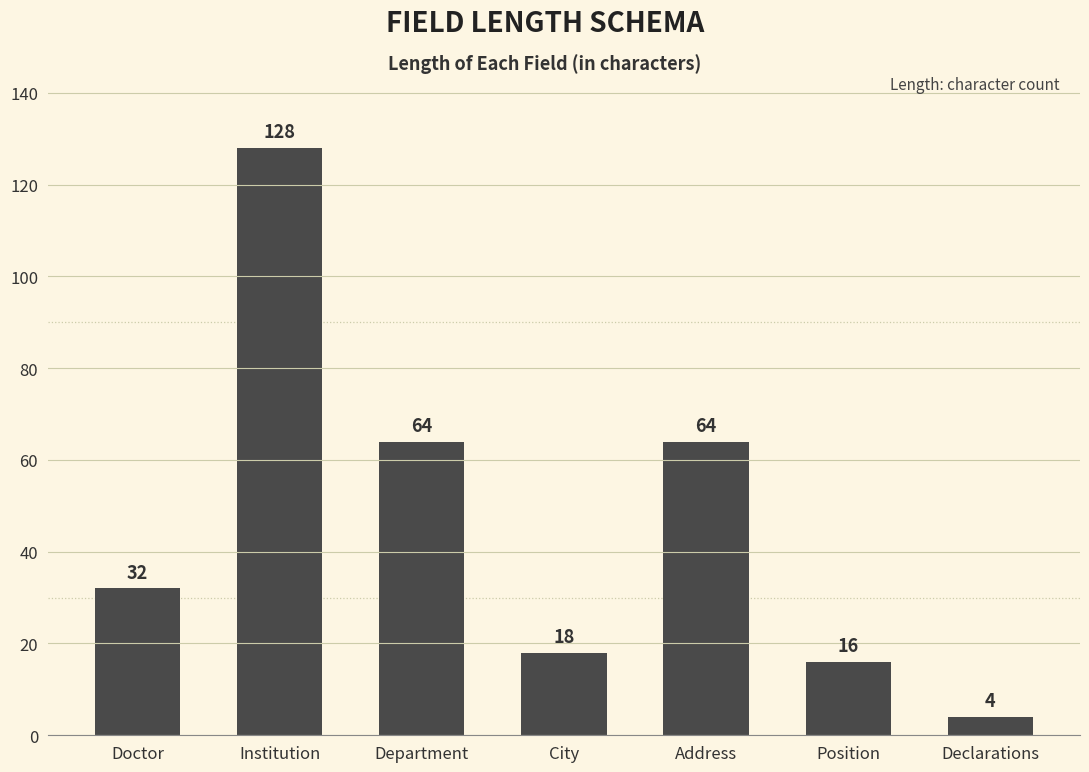

What position from the left is City?

4